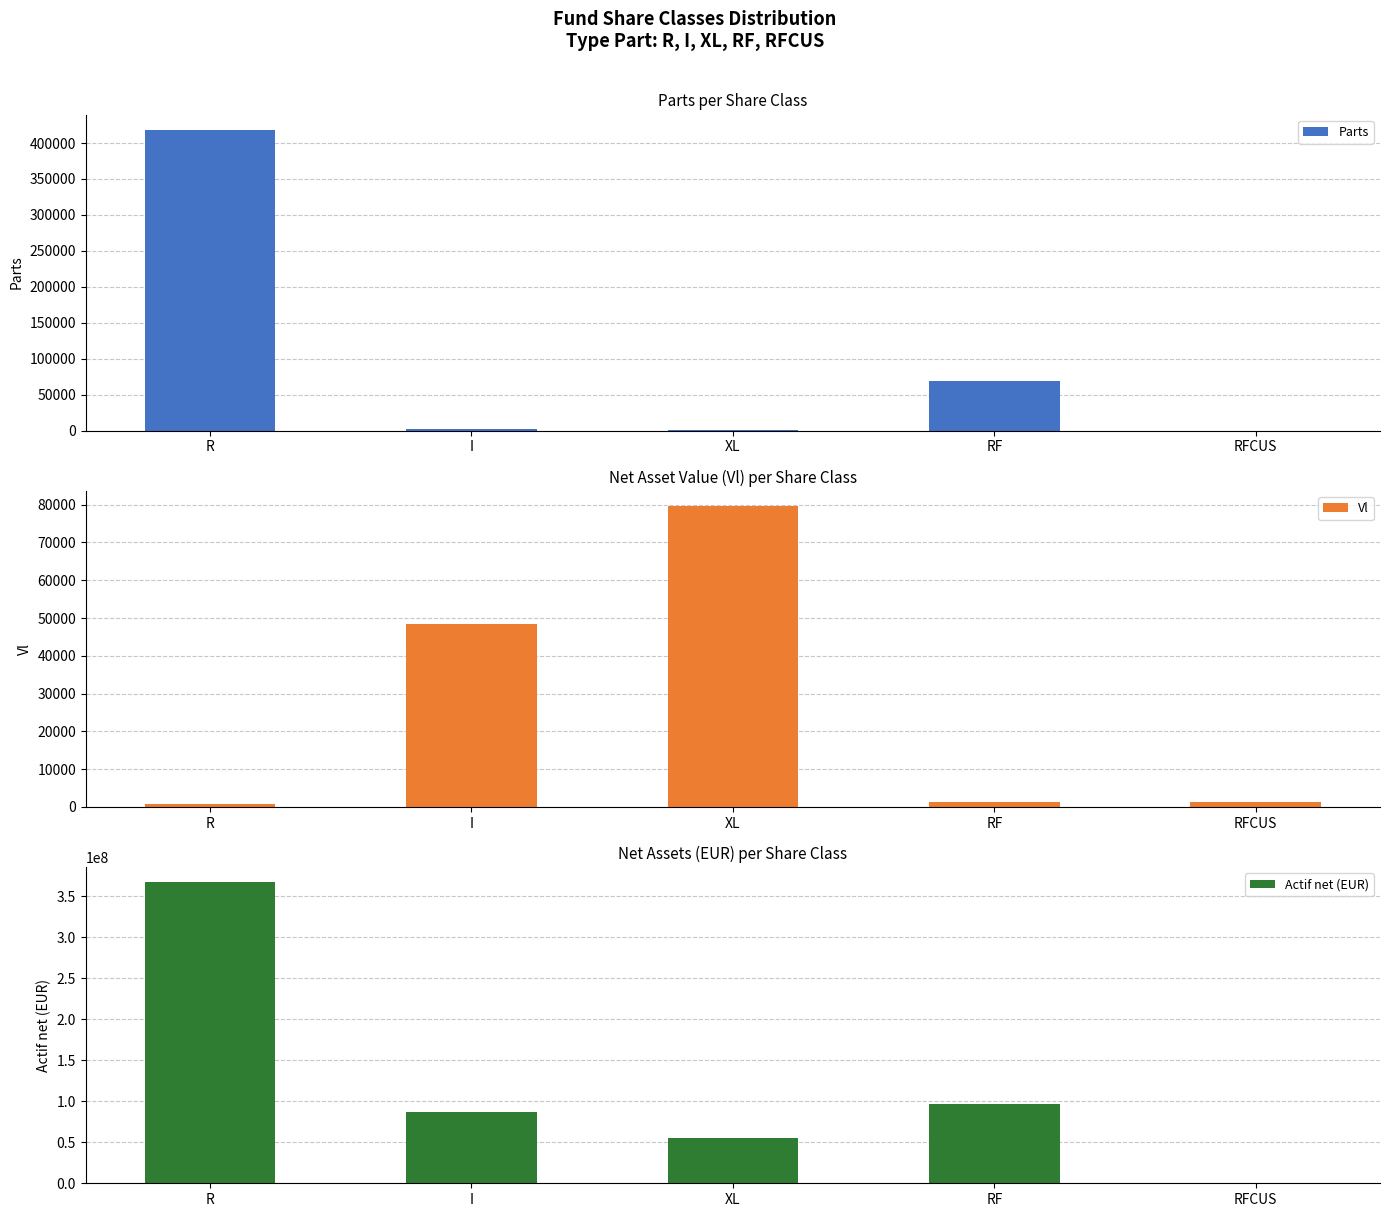

What is the spread (max minus min) of values at RF?

96920008.5